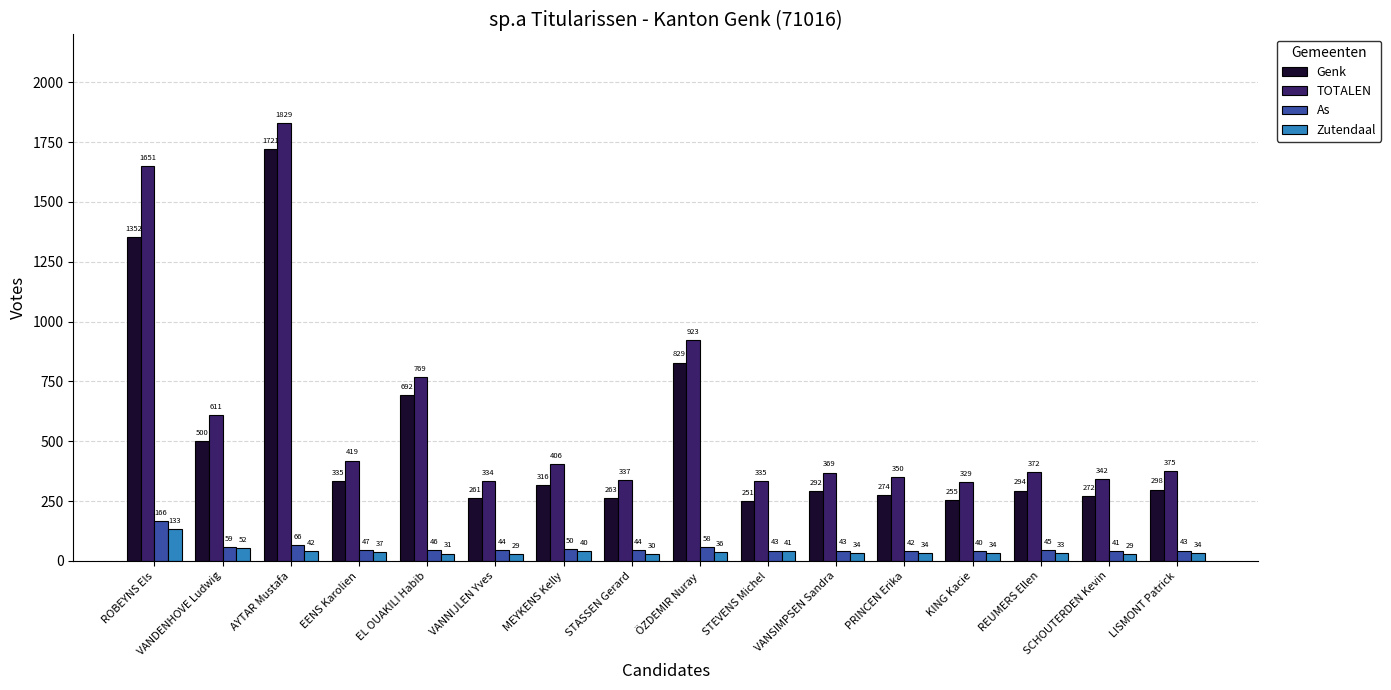

True or false: As has a value of 66 at AYTAR Mustafa.

True